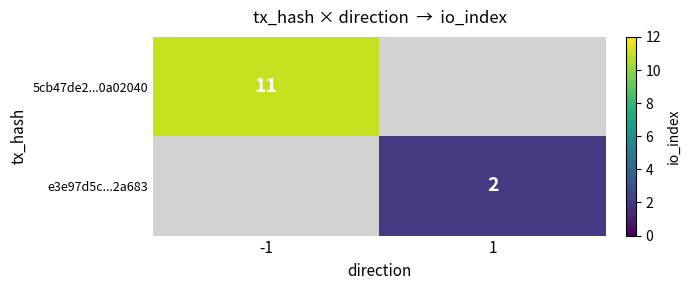

Is it true that 5cb47de2...0a02040 equals 11 at -1?

True